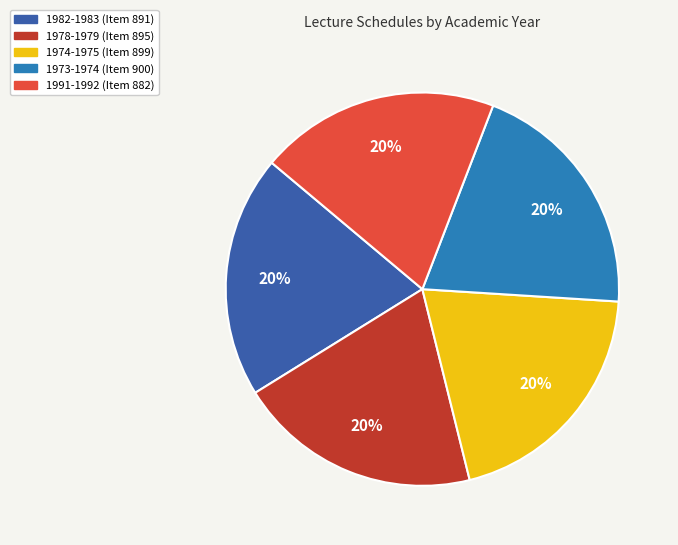

Do 1974-1975 and 1991-1992 together represent more than half of the pie?

No